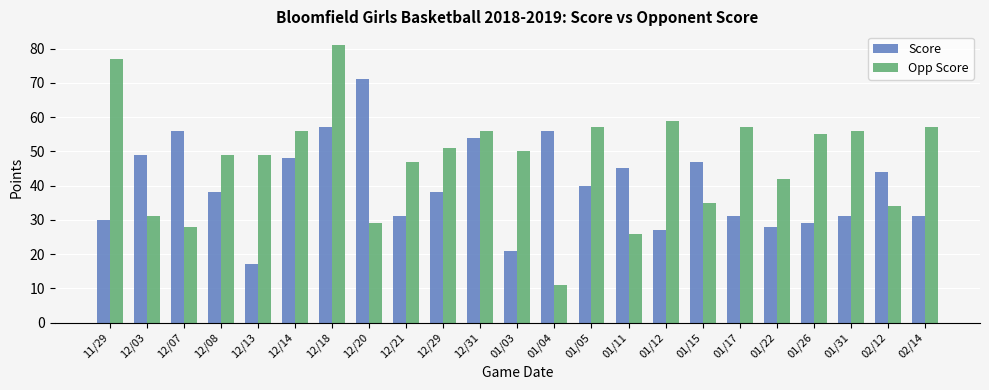

Reading left to right, extract all data points from this chart.

Score: 30	49	56	38	17	48	57	71	31	38	54	21	56	40	45	27	47	31	28	29	31	44	31
Opp Score: 77	31	28	49	49	56	81	29	47	51	56	50	11	57	26	59	35	57	42	55	56	34	57